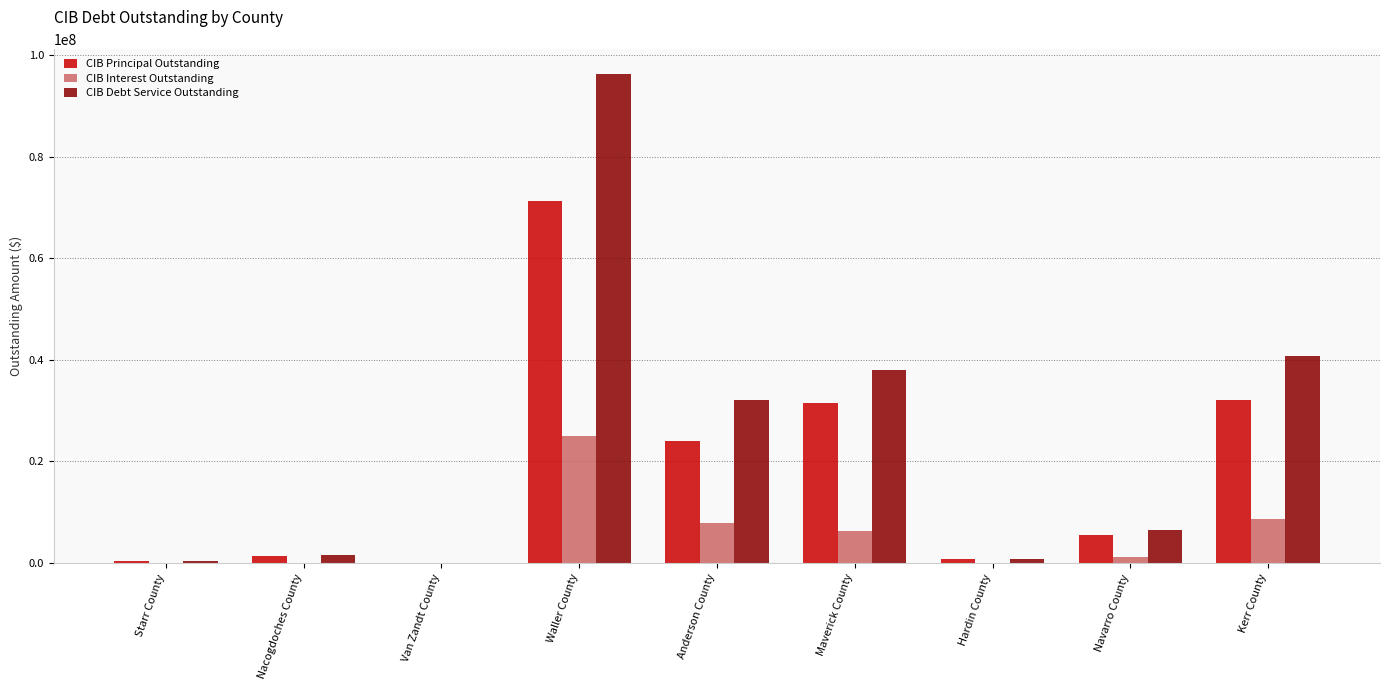

What is the sum of all CIB Principal Outstanding values?

167155333.4